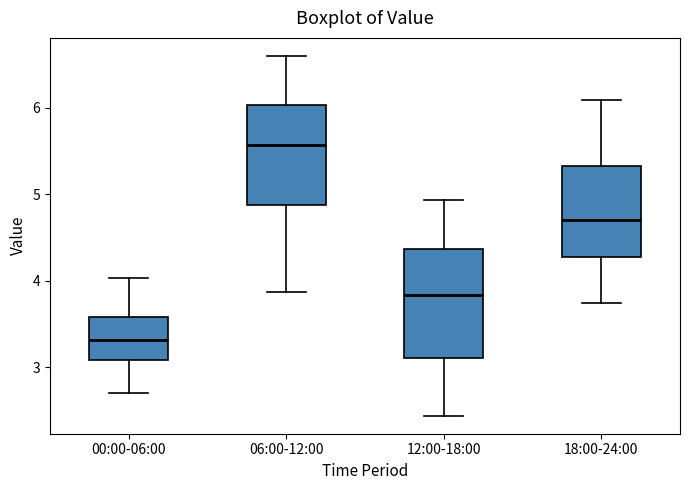

Reading left to right, read every box against the y-axis: the position of its median line, the range the box covers, and the ends of its whiskers. The values are not printed on the chart, so give them approximately, as read against the axis.

00:00-06:00: median 3.3, box 3.1 to 3.6, whiskers 2.7 to 4.0
06:00-12:00: median 5.6, box 4.9 to 6.0, whiskers 3.9 to 6.6
12:00-18:00: median 3.8, box 3.1 to 4.4, whiskers 2.4 to 4.9
18:00-24:00: median 4.7, box 4.3 to 5.3, whiskers 3.7 to 6.1